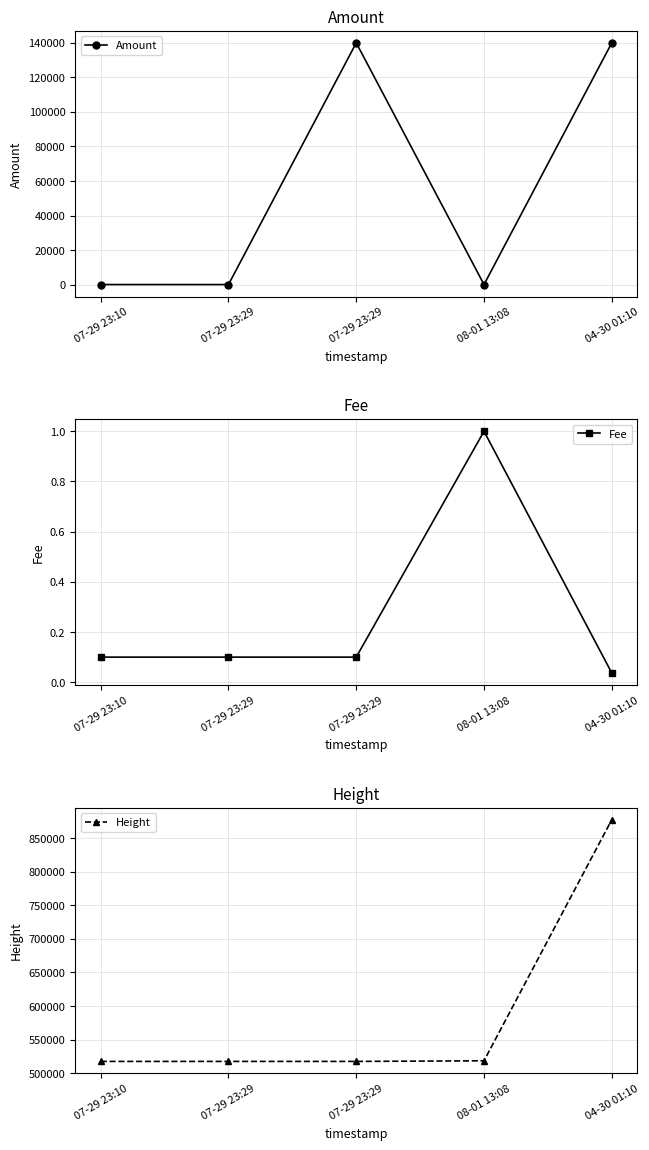

What is the sum of the Amount values at 07-29 23:10 and 04-30 01:10?

140005